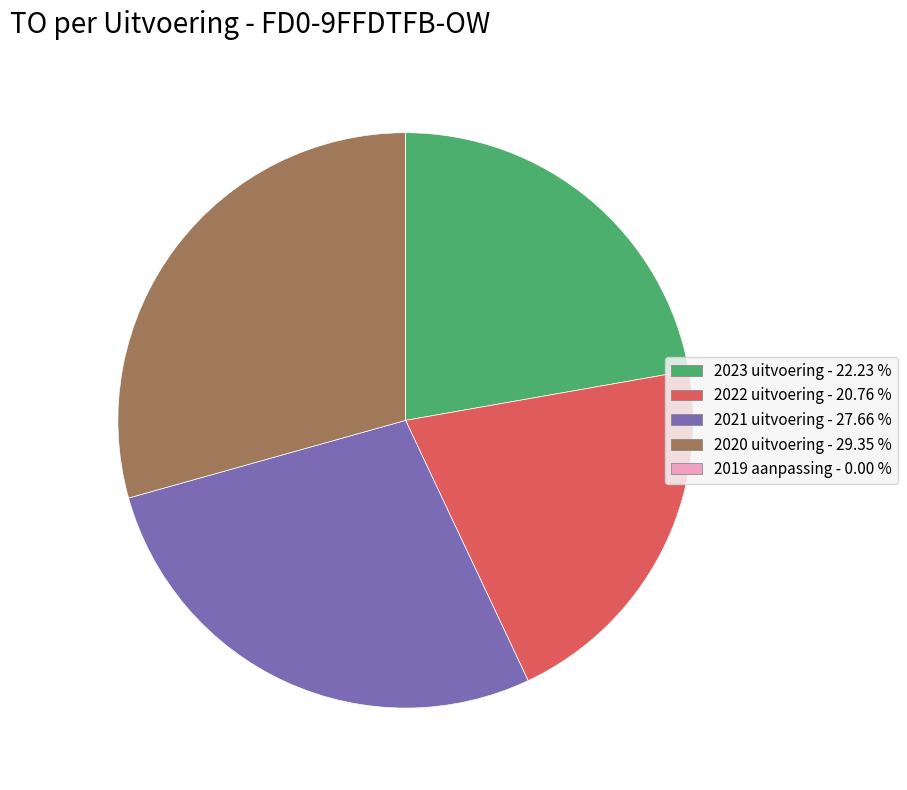

Is there any slice that represents more than half of the pie?

No